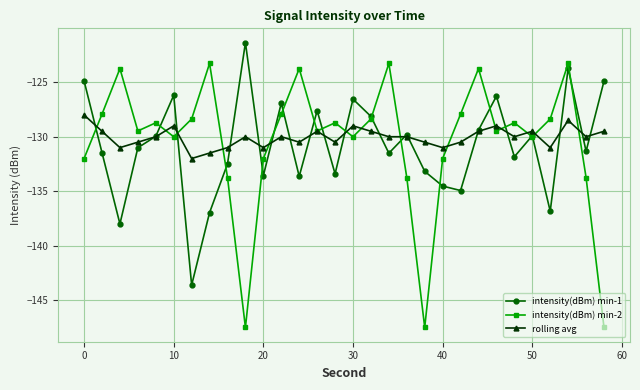

List the series in order of their peak value, lowest first.

rolling avg, intensity(dBm) min-2, intensity(dBm) min-1